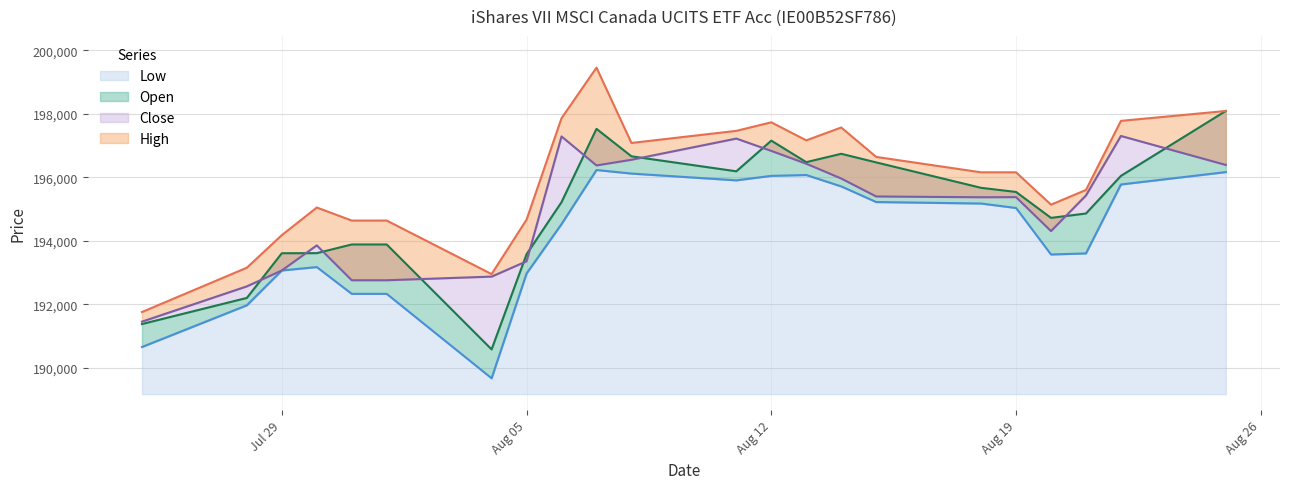

What is the lowest value of the Close series?

191460